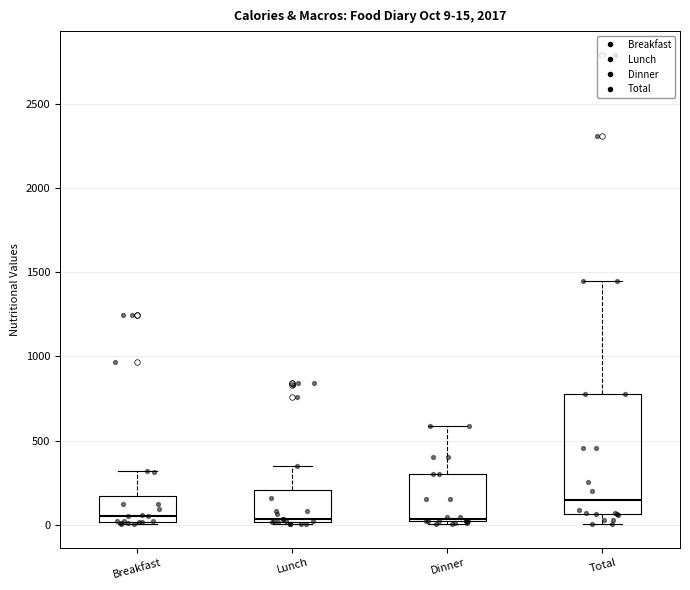

Which box's median line is the highest?

Total